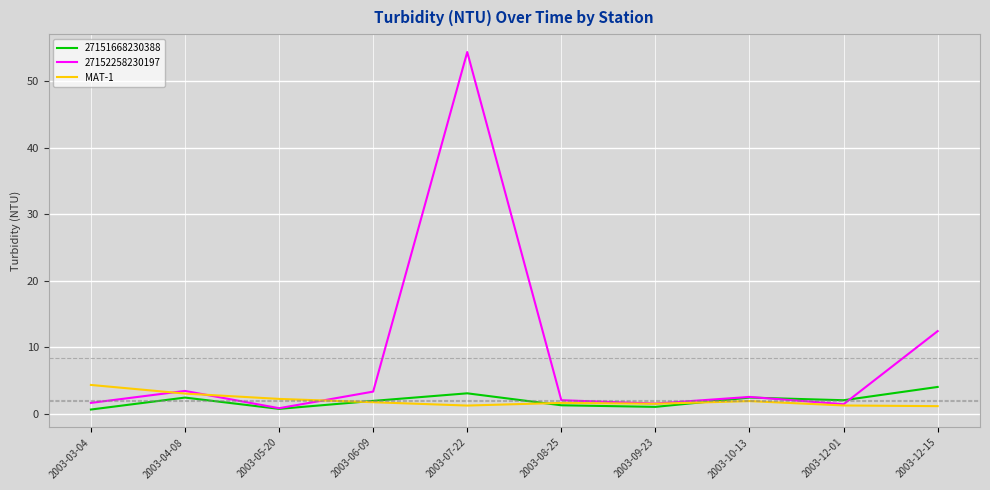

Which series has the largest range (max minus min)?

27152258230197